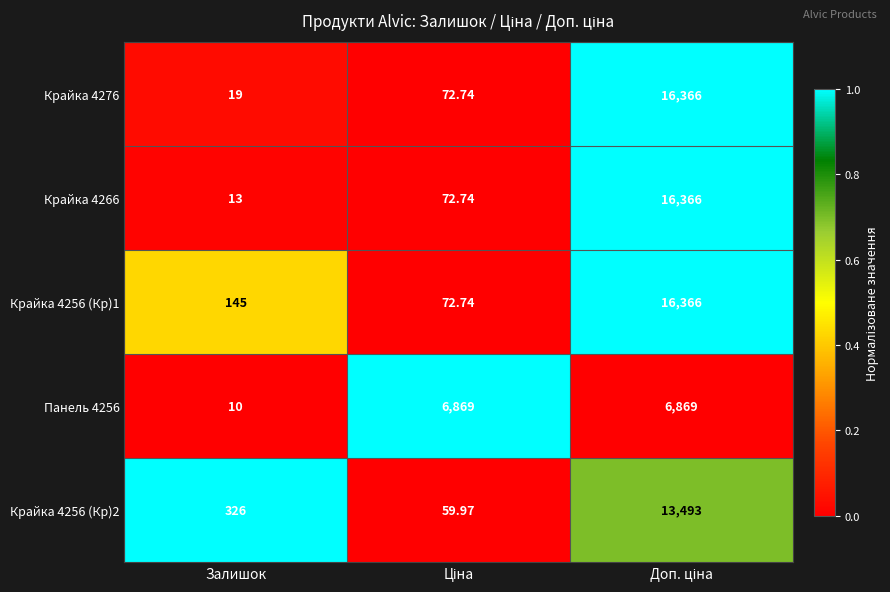

At which category does the chart reach its minimum across all series?

Залишок